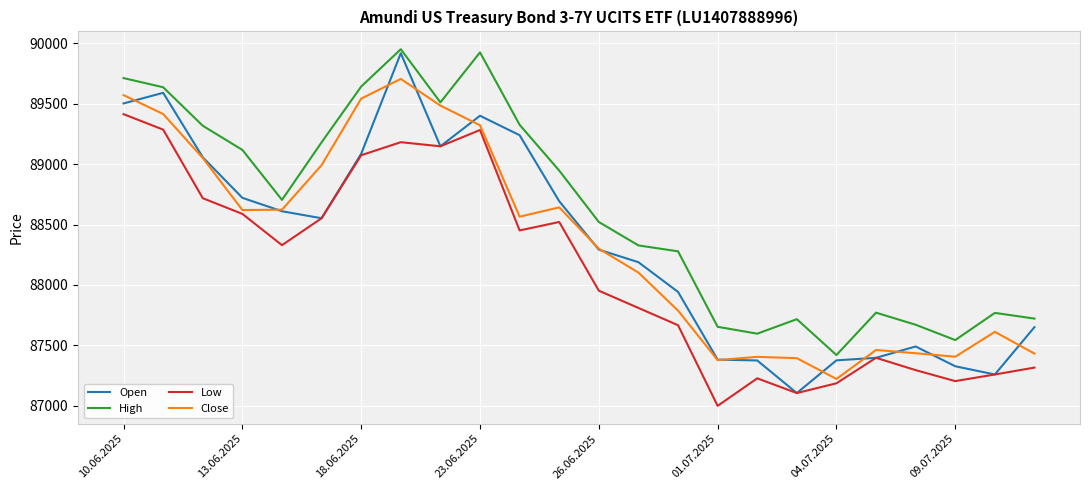

True or false: Close and High cross at least once.

False